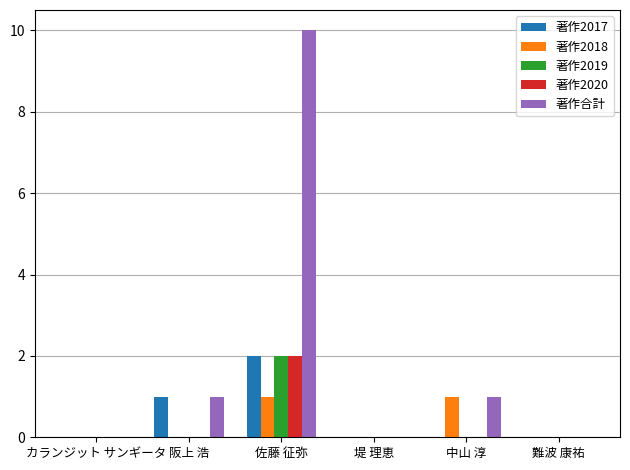

Reading left to right, list all the values displayed in this chart.

著作2017: カランジット サンギータ=0	阪上 浩=1	佐藤 征弥=2	堤 理恵=0	中山 淳=0	難波 康祐=0
著作2018: カランジット サンギータ=0	阪上 浩=0	佐藤 征弥=1	堤 理恵=0	中山 淳=1	難波 康祐=0
著作2019: カランジット サンギータ=0	阪上 浩=0	佐藤 征弥=2	堤 理恵=0	中山 淳=0	難波 康祐=0
著作2020: カランジット サンギータ=0	阪上 浩=0	佐藤 征弥=2	堤 理恵=0	中山 淳=0	難波 康祐=0
著作合計: カランジット サンギータ=0	阪上 浩=1	佐藤 征弥=10	堤 理恵=0	中山 淳=1	難波 康祐=0